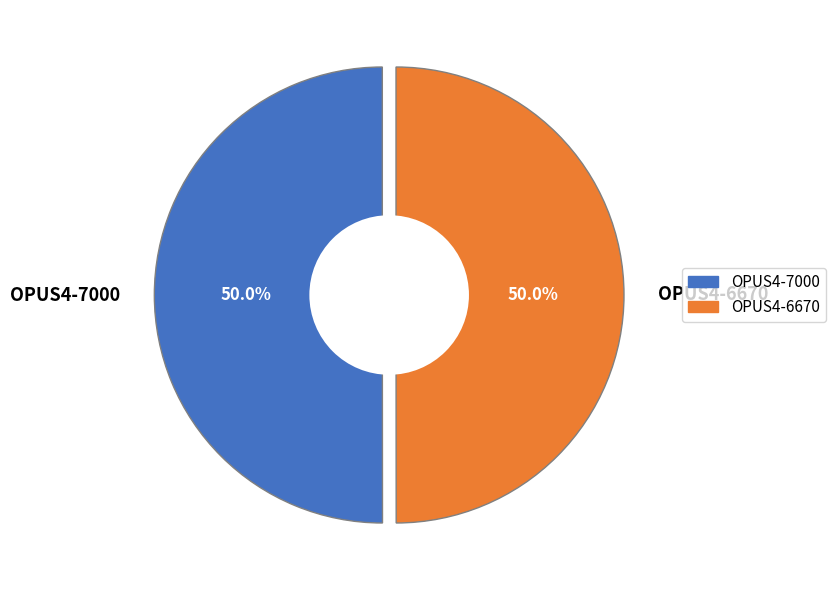

How much of the chart is everything except OPUS4-7000?

50.0%